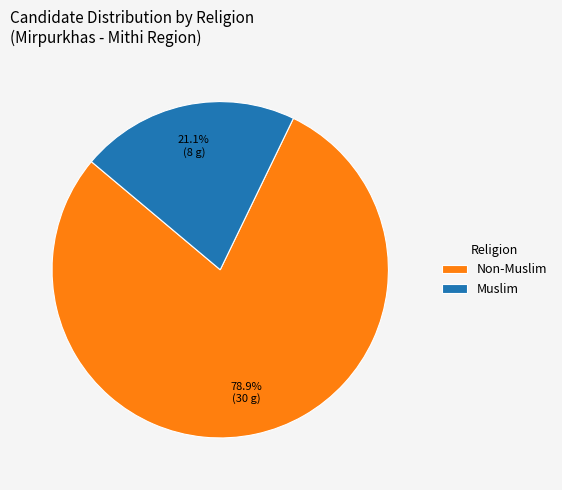

What percentage is the Muslim slice, to the nearest percent?

21%